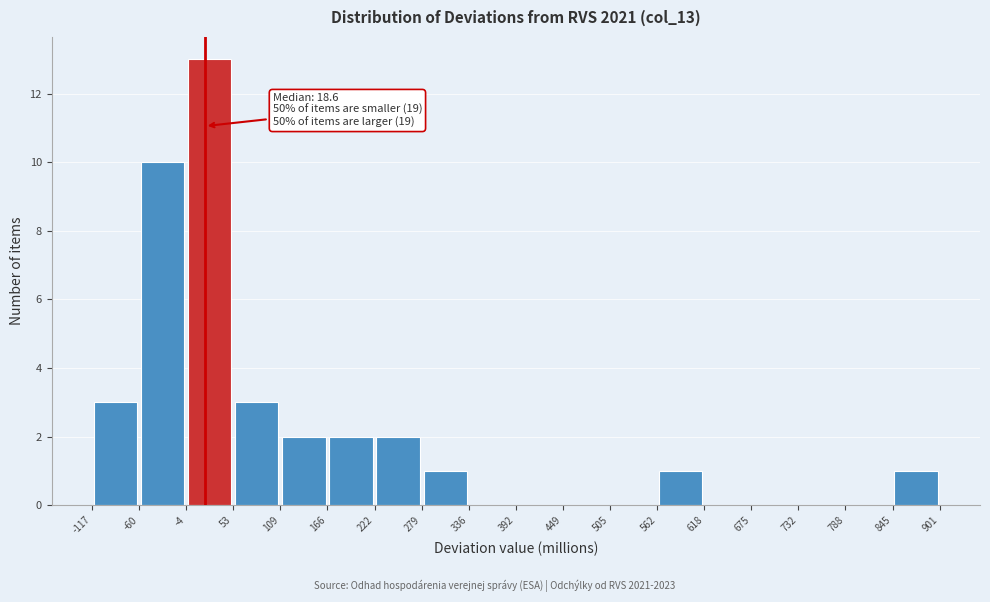

Which range on the x-axis has the tallest bar?

-4 to 53